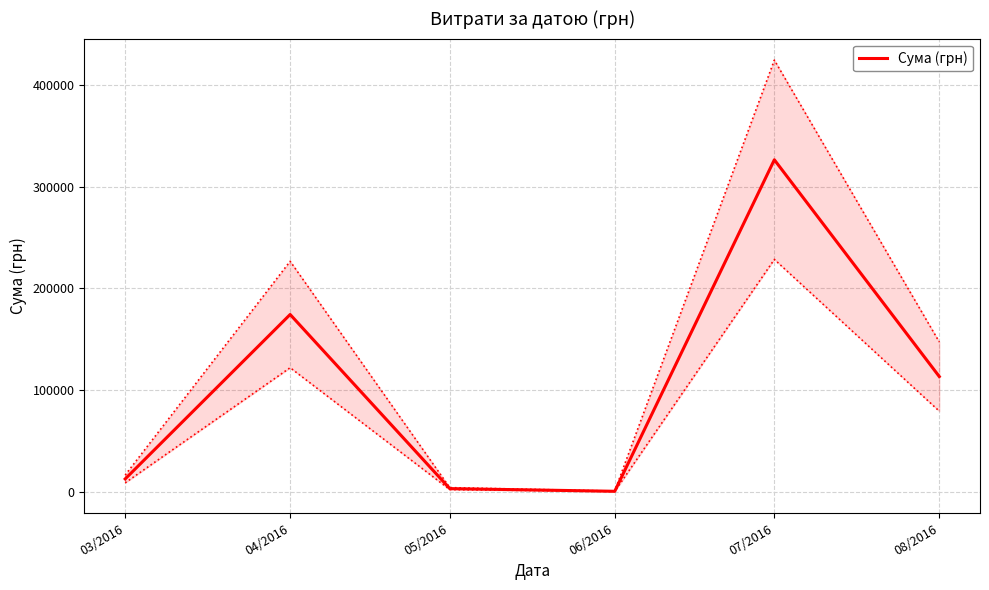

At which label is the value closest to 163586?

04/2016